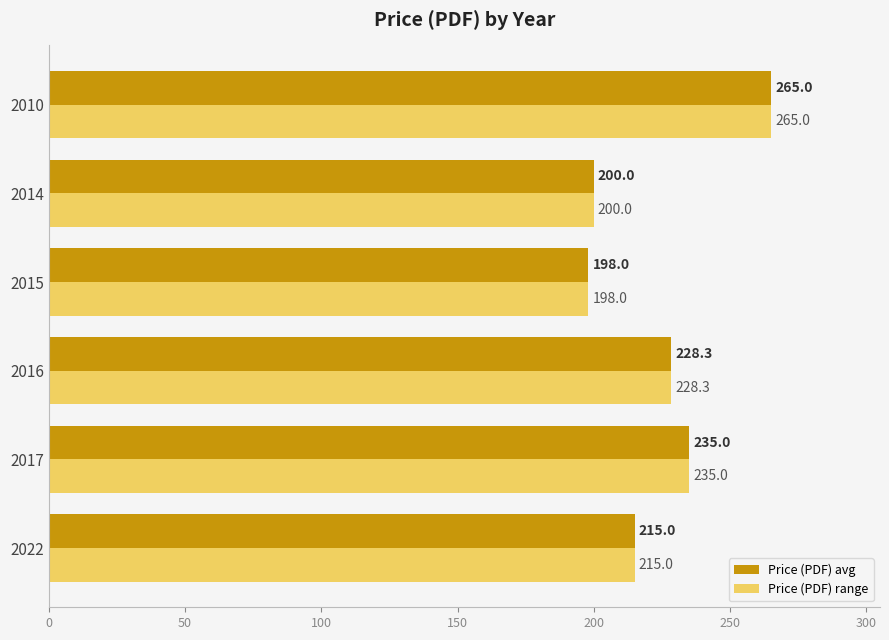

How many values in the Price (PDF) range series are below 228?

3